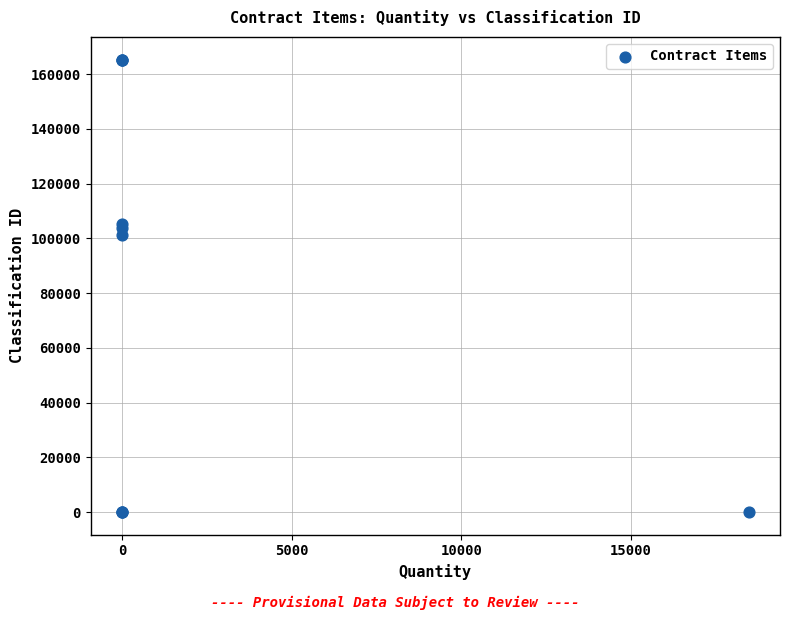

What Y value in the scatter plot is closest to 82685?

101352